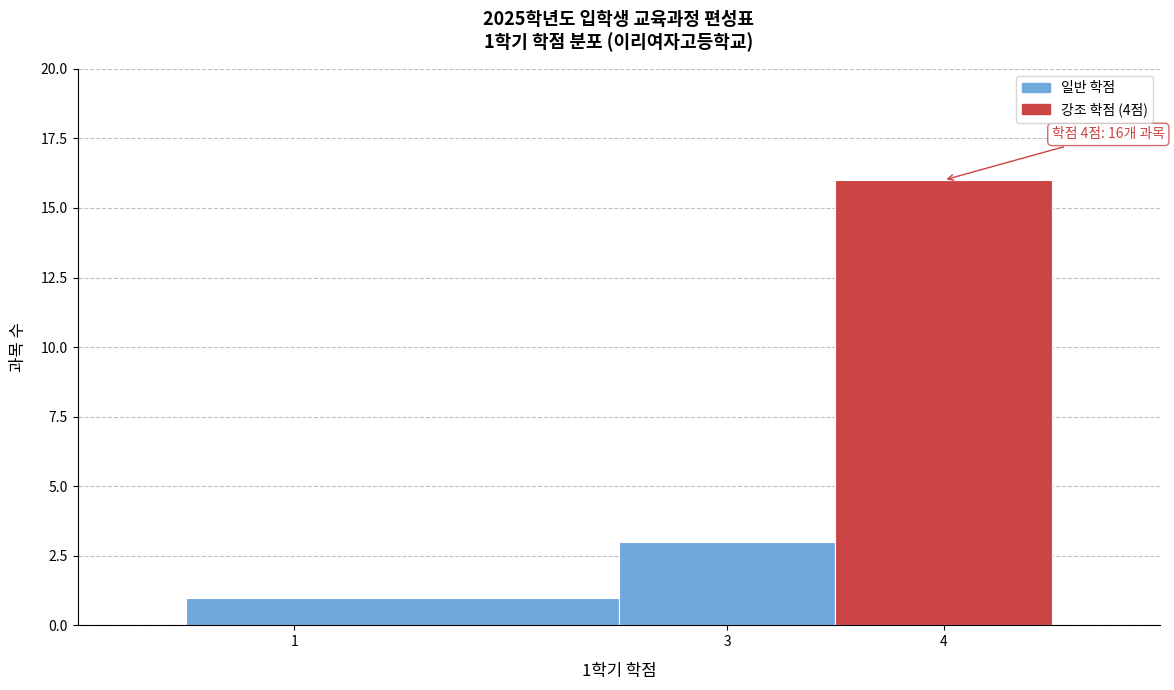

Over which range of the x-axis is the bar tallest?

3.5 to 4.5